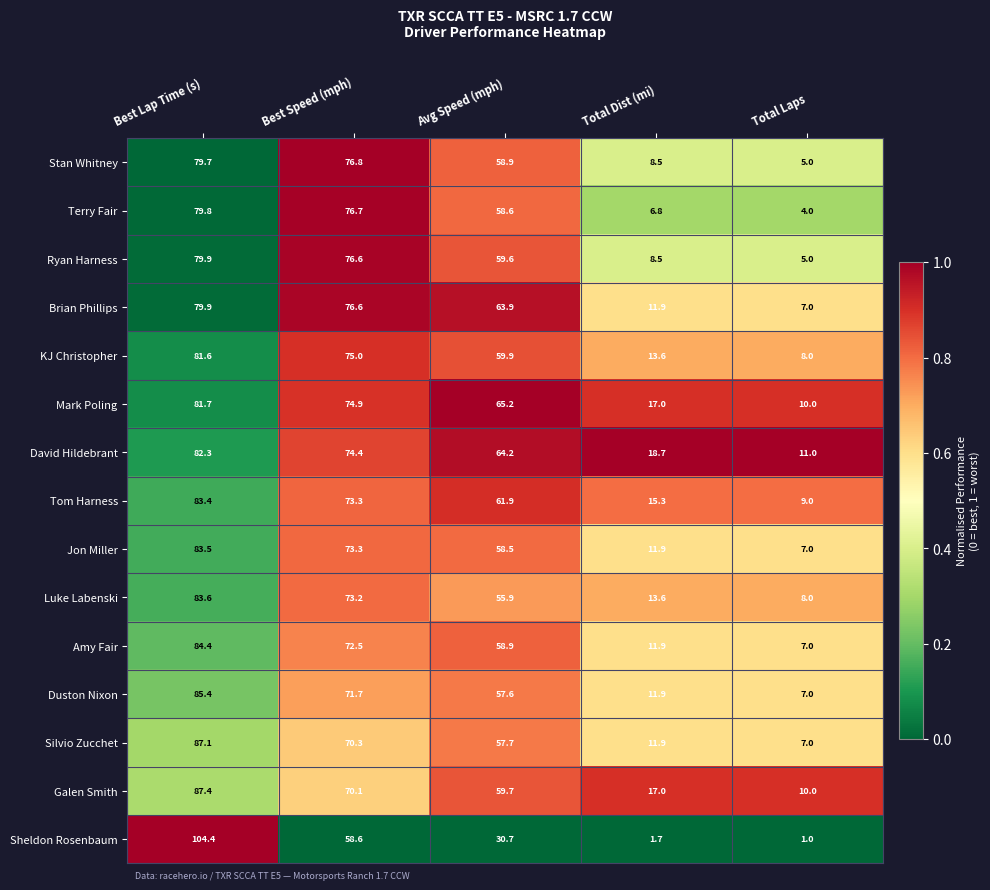

Between Best Speed (mph) and Total Dist (mi), which series saw the biggest shift?

Terry Fair